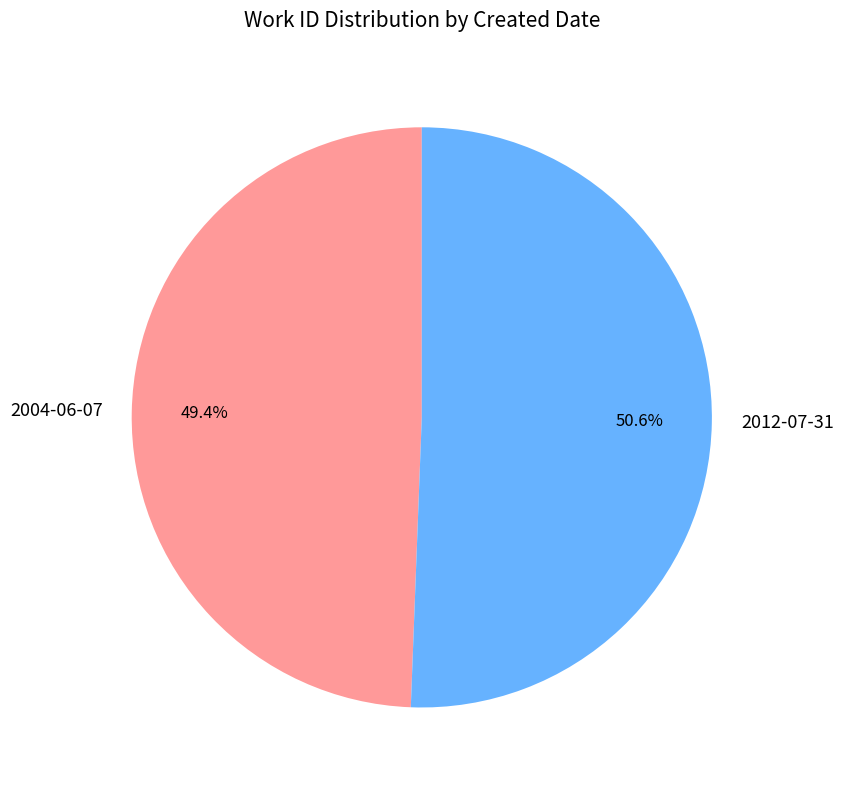

How many slices are in this pie chart?

2